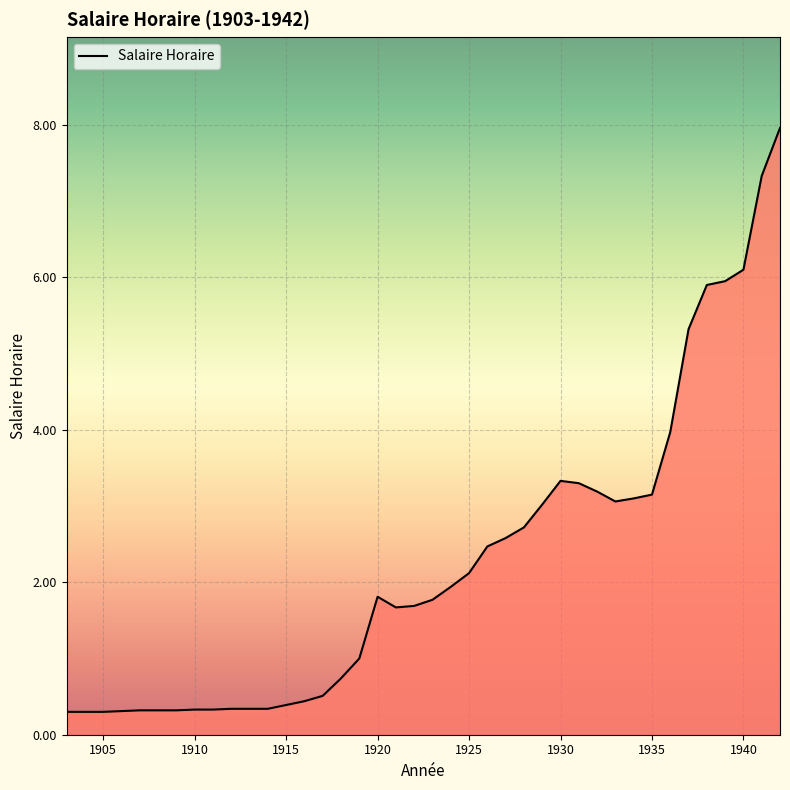

What is the difference between the maximum and minimum values?

7.7